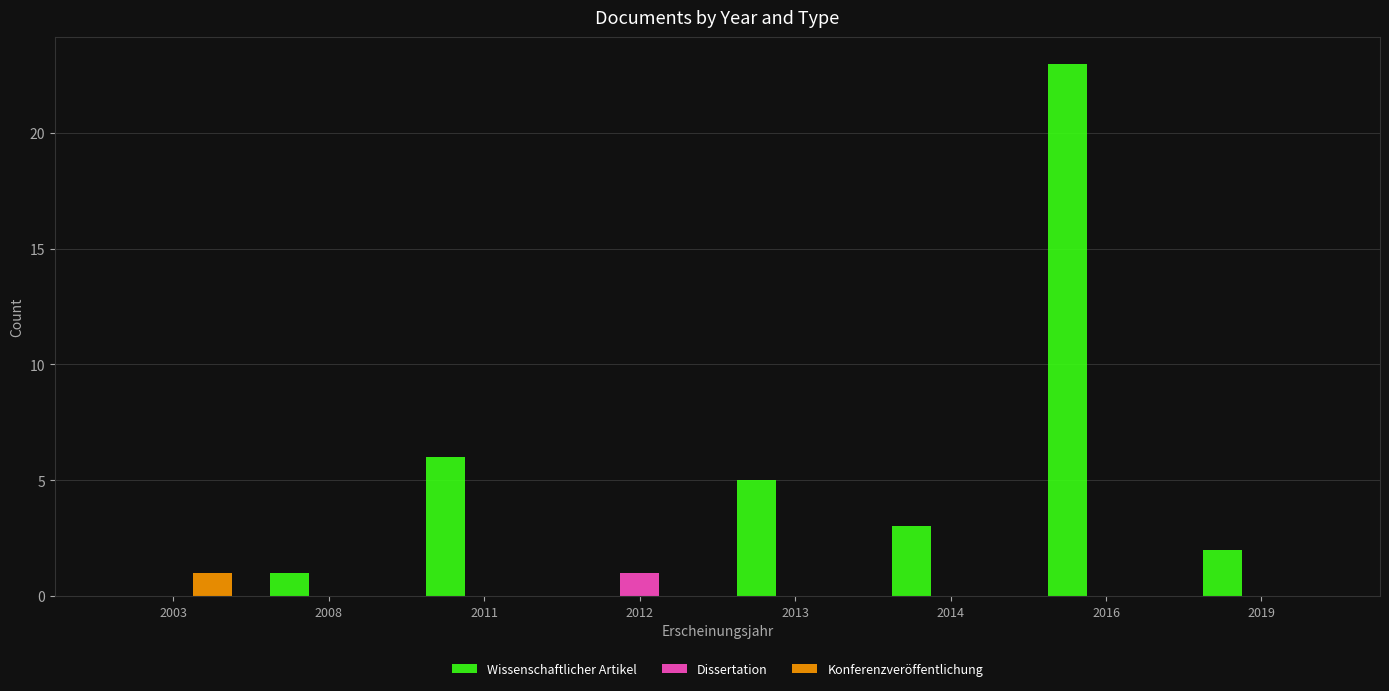

Is it true that Konferenzveröffentlichung equals 1 at 2014?

False